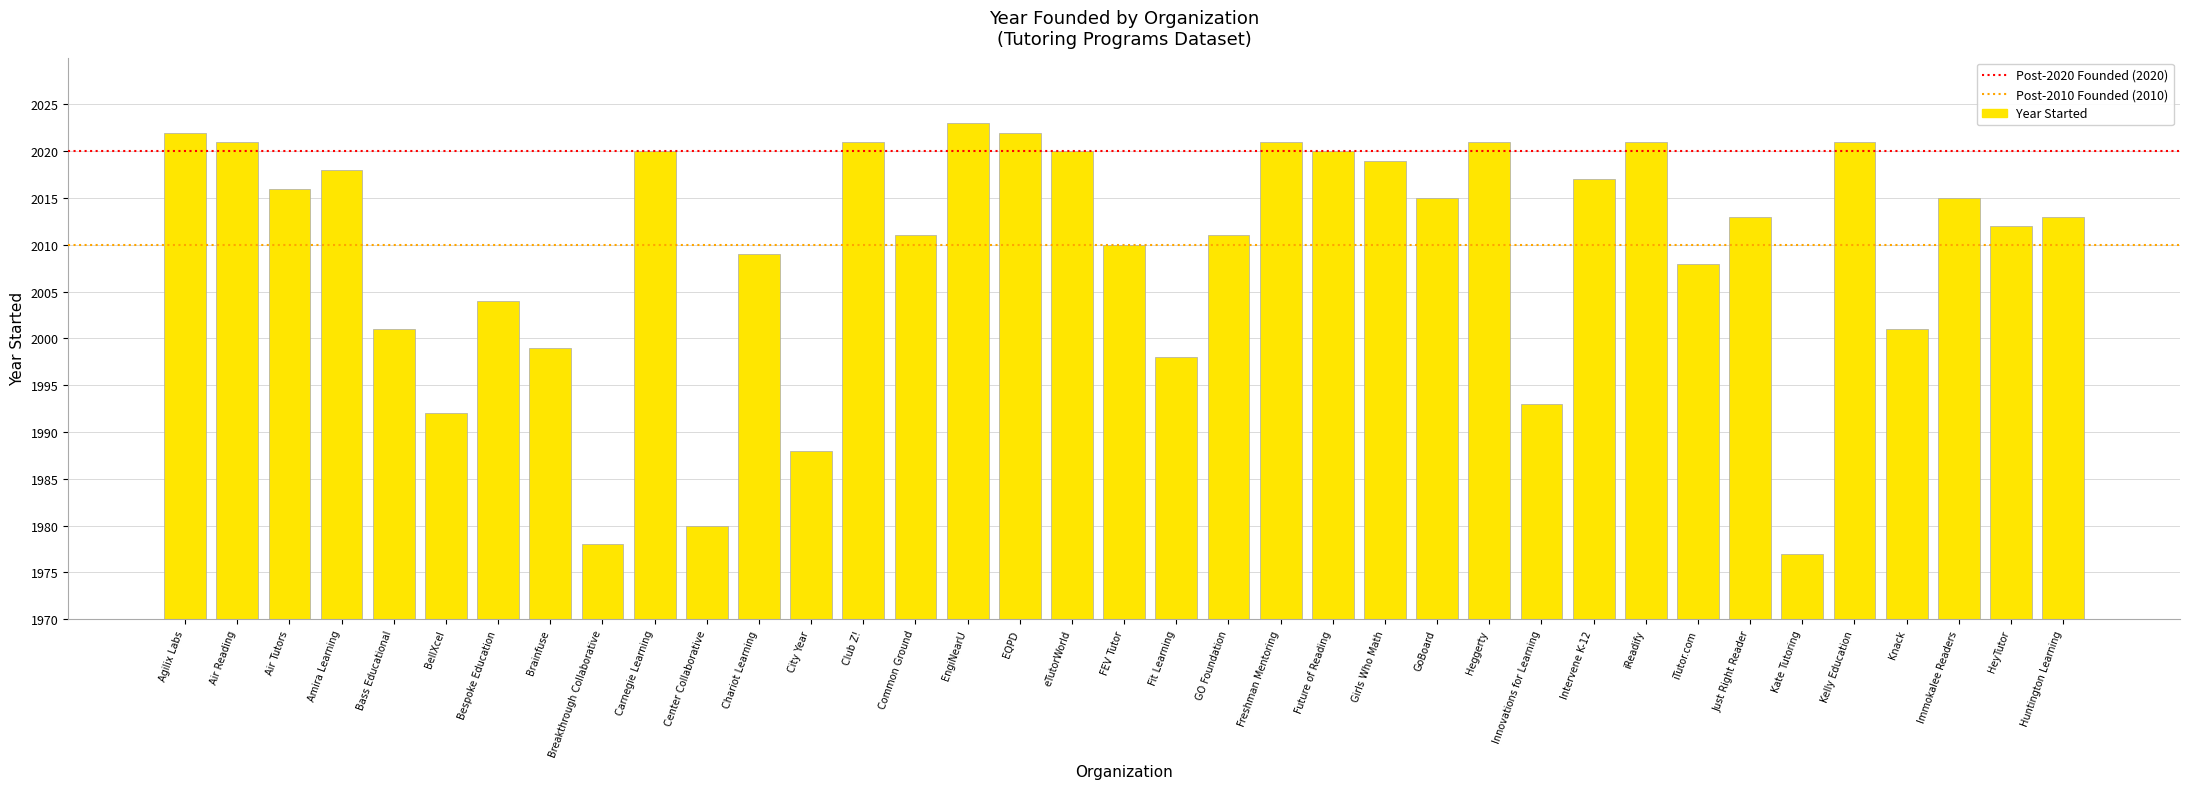

What is the label of the 8th bar from the left?

Brainfuse